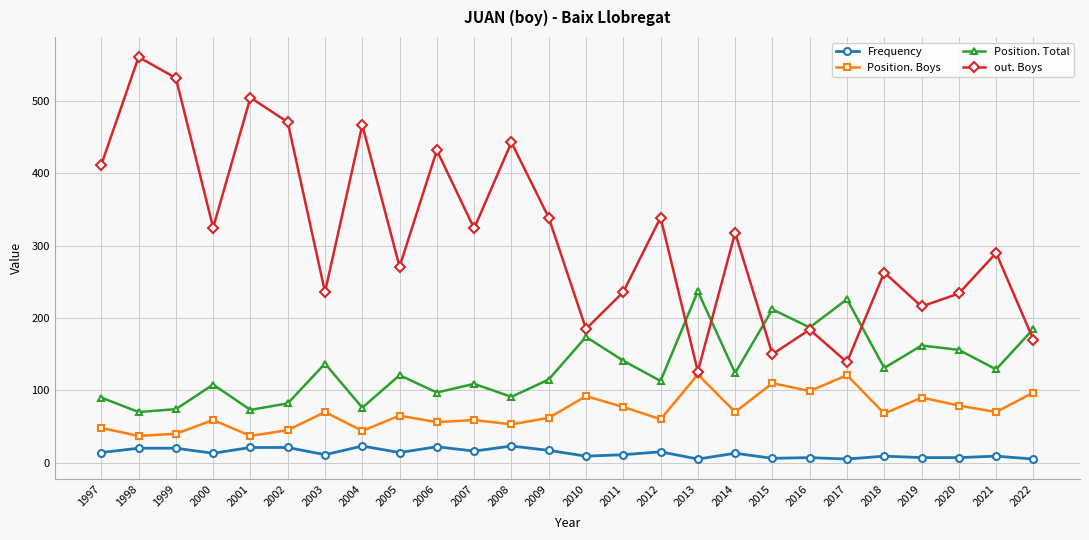

What is the spread (max minus min) of values at 2017?

221